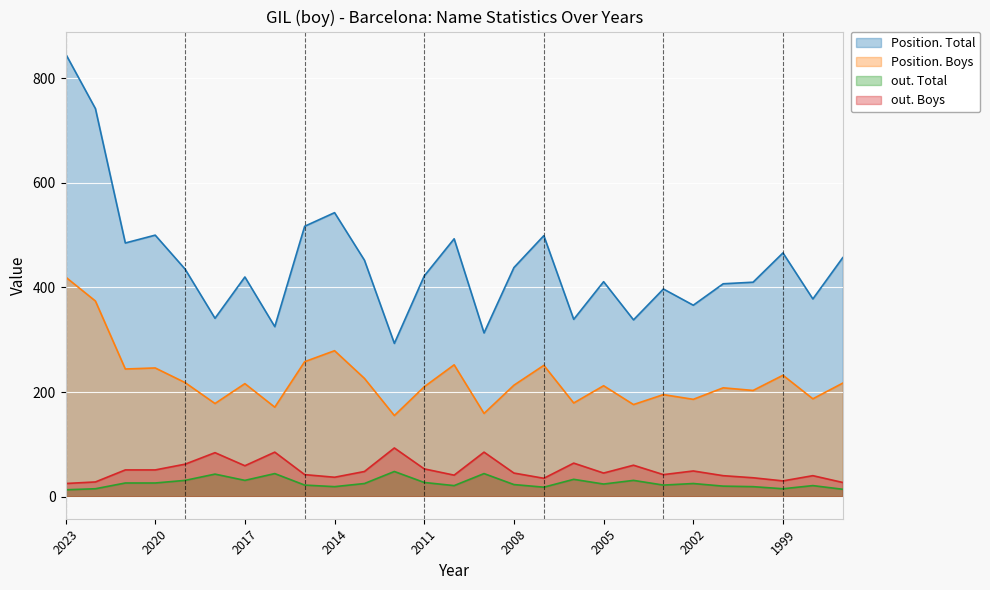

What is the maximum value shown in the chart?

847